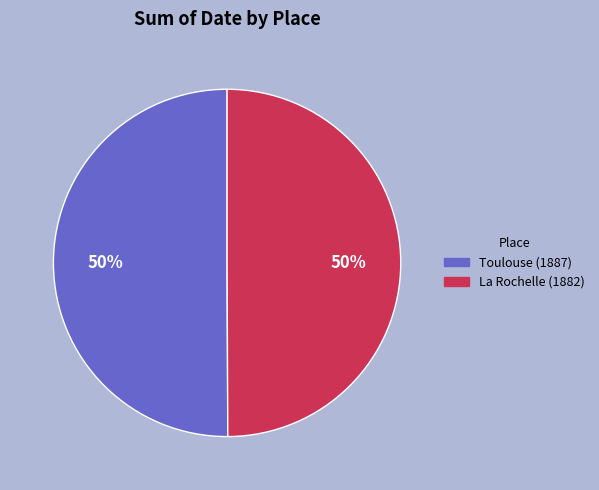

True or false: La Rochelle (1882) accounts for 42% of the total.

False